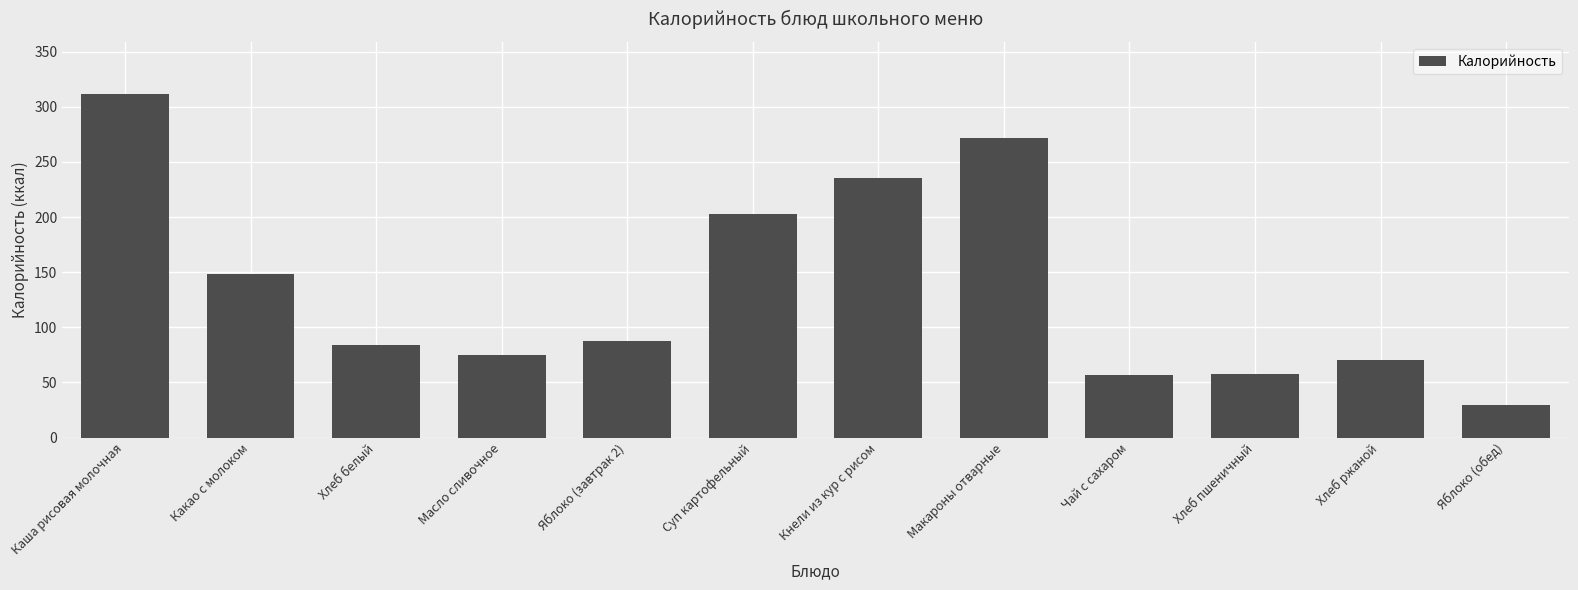

At which category does the chart reach its peak across all series?

Каша рисовая молочная